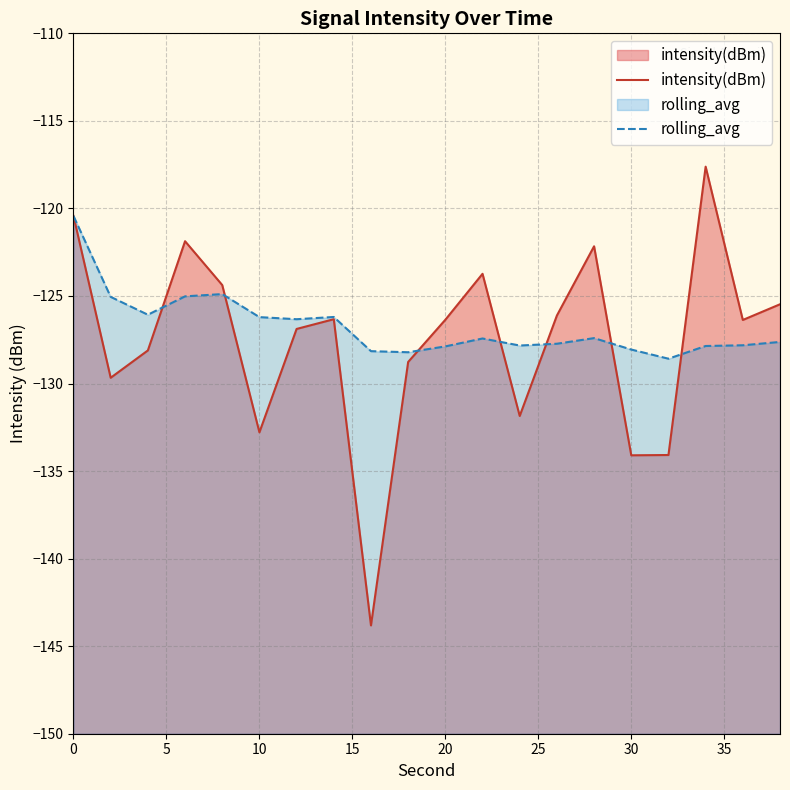

Rank the series by their maximum value, from highest to lowest.

intensity(dBm), rolling_avg